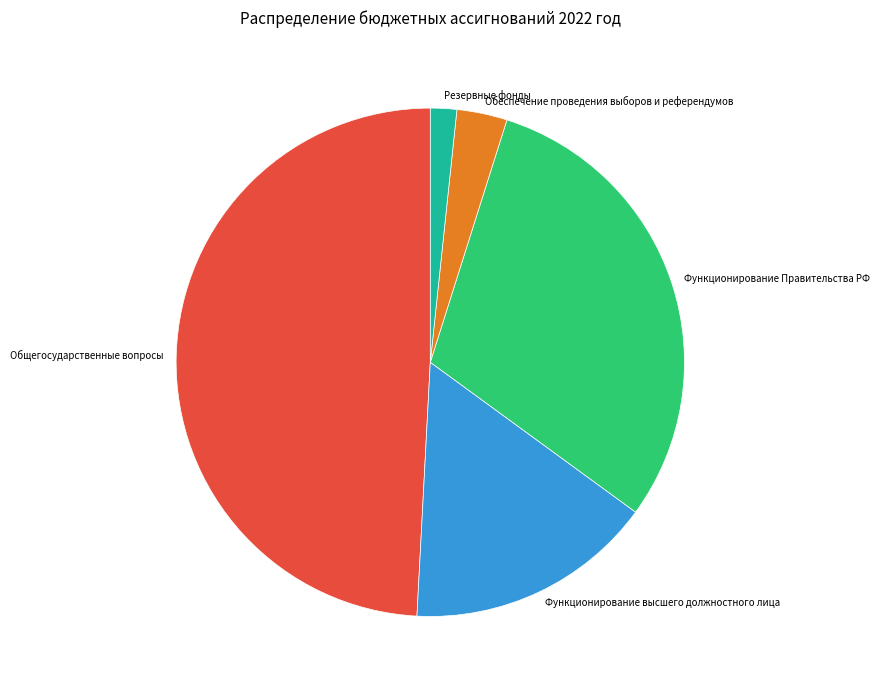

Do Функционирование высшего должностного лица and Общегосударственные вопросы together represent more than half of the pie?

Yes